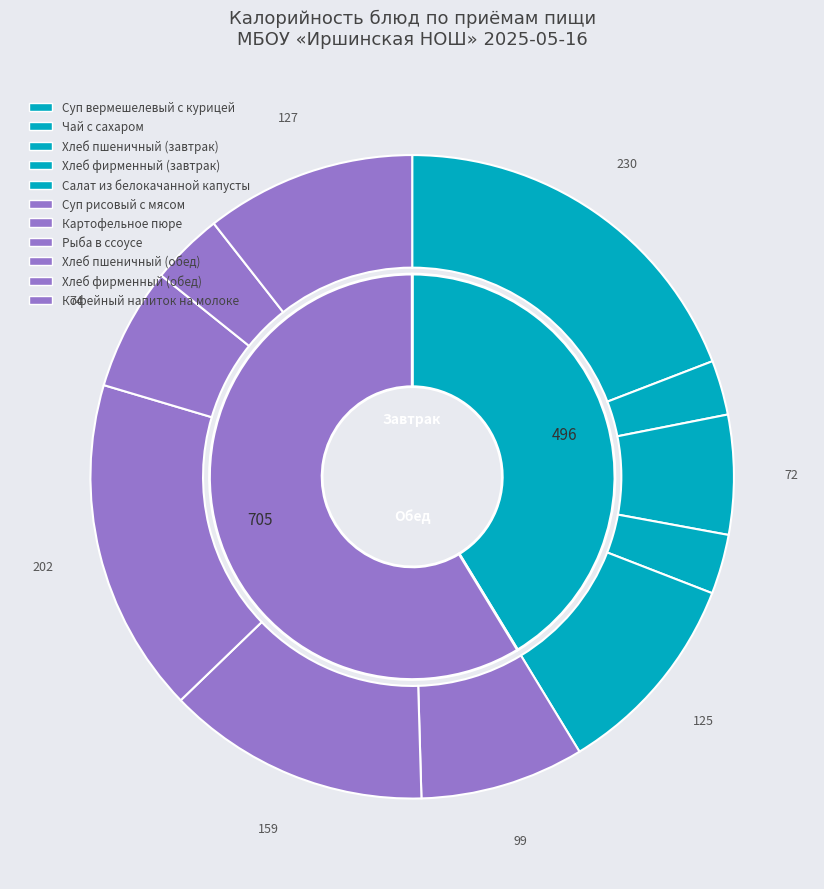

True or false: Хлеб пшеничный (завтрак) accounts for 1% of the total.

False